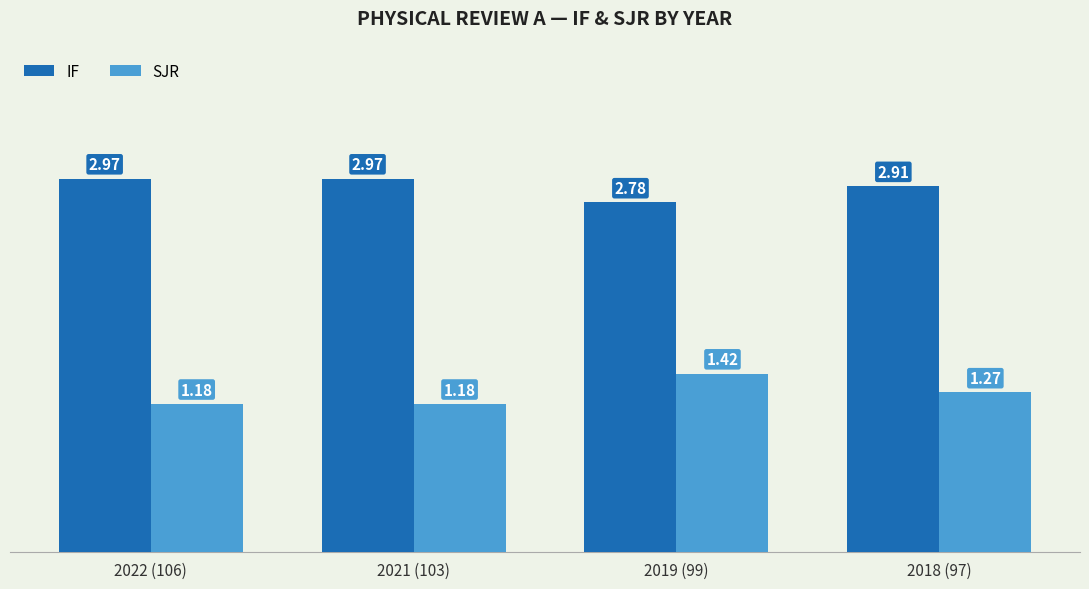

How many groups of bars are there?

4